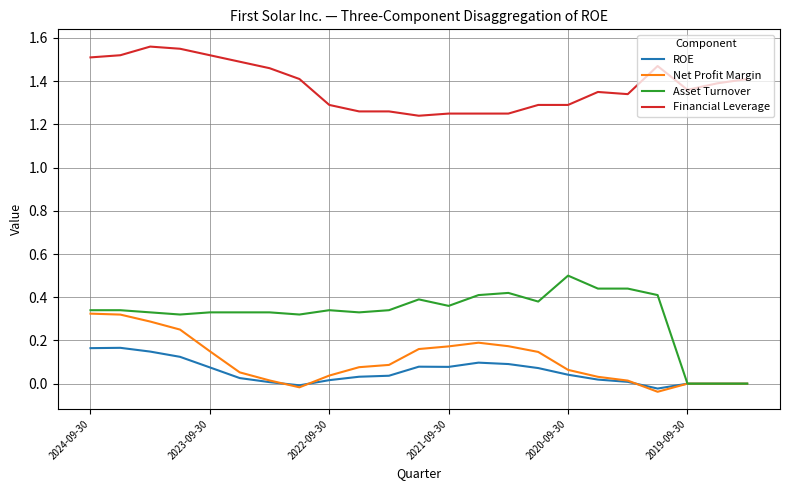

Rank the series by their maximum value, from highest to lowest.

Financial Leverage, Asset Turnover, Net Profit Margin, ROE